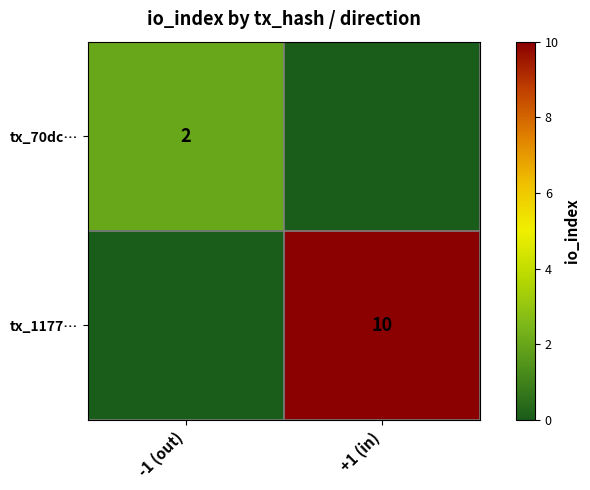

Is it true that tx_70dc… equals 2 at -1 (out)?

True